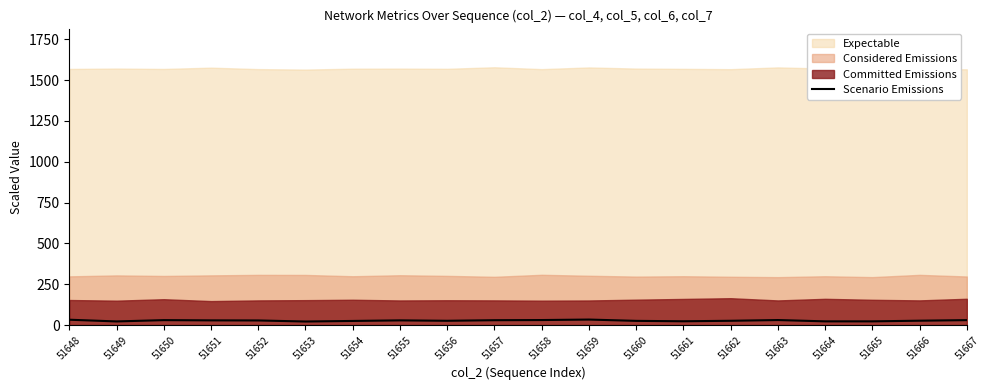

Is it true that the value at 51652 is 40.5?

False